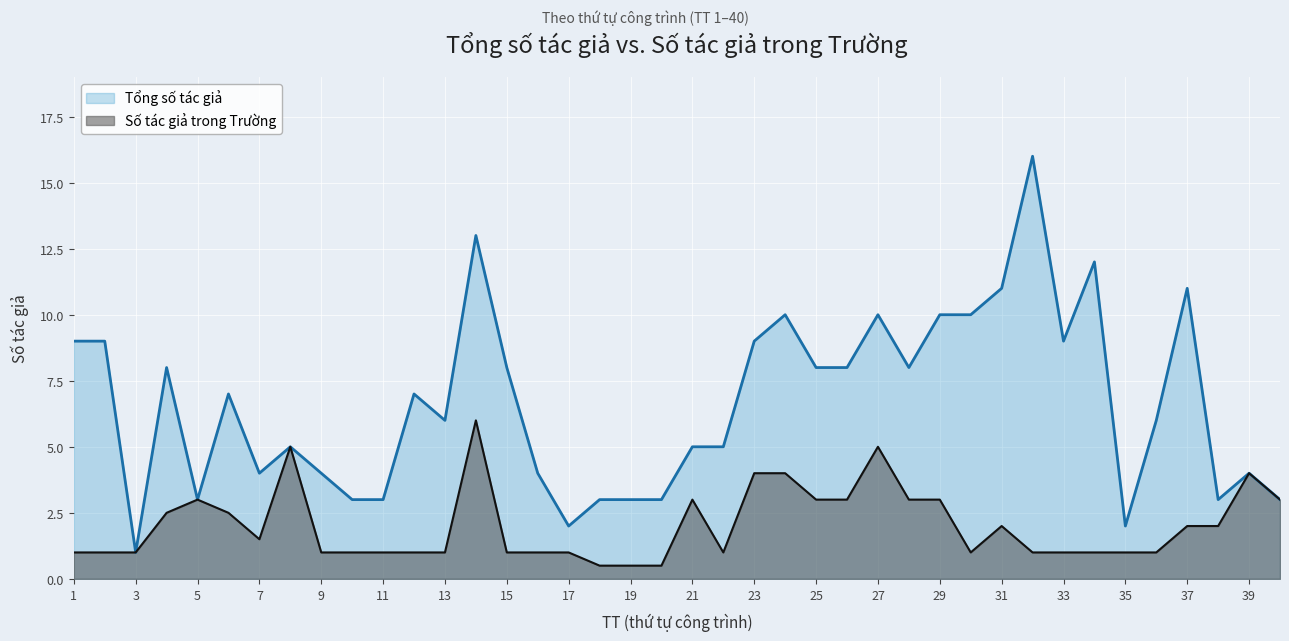

What is the value of the Số tác giả trong Trường point at the 19th from the left?

0.5